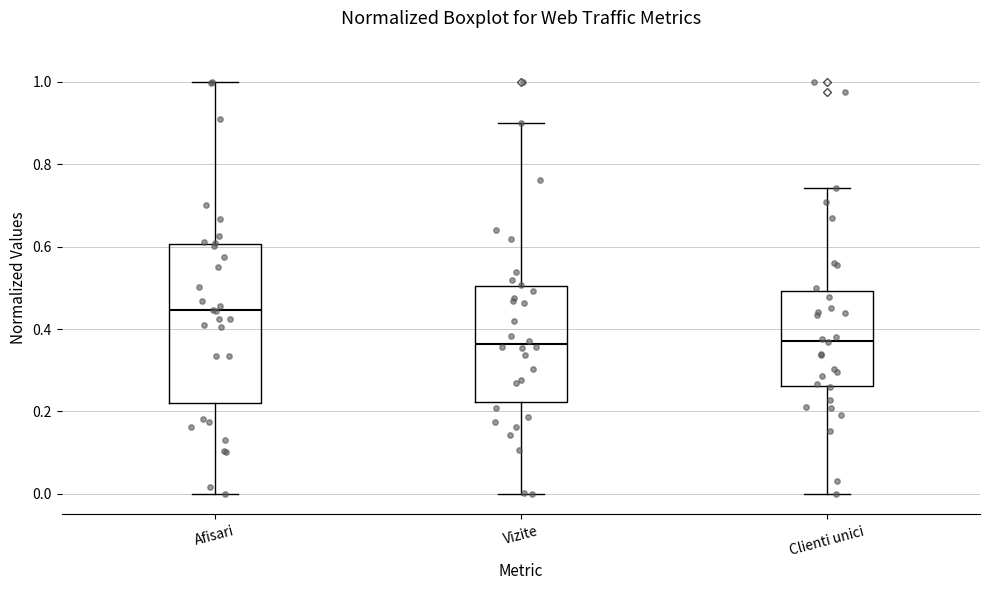

Reading left to right, transcribe this box plot: for each box, give where its median line is, the range the box spans, and where its two whiskers end, as read against the y-axis. The values are not printed on the chart, so give them approximately, as read against the axis.

Afisari: median 0.44, box 0.22 to 0.60, whiskers 0.00 to 1.00
Vizite: median 0.36, box 0.22 to 0.50, whiskers 0.00 to 0.90
Clienti unici: median 0.38, box 0.26 to 0.50, whiskers 0.00 to 0.74